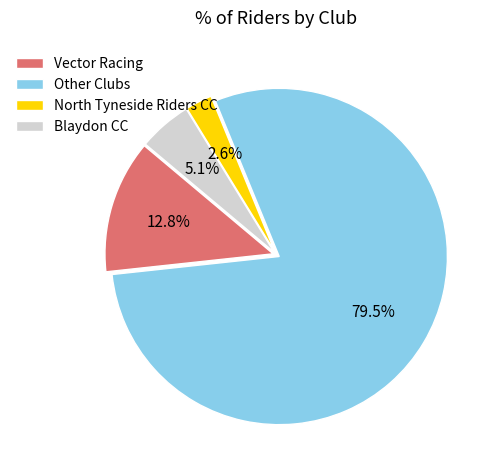

What is the majority slice?

Other Clubs